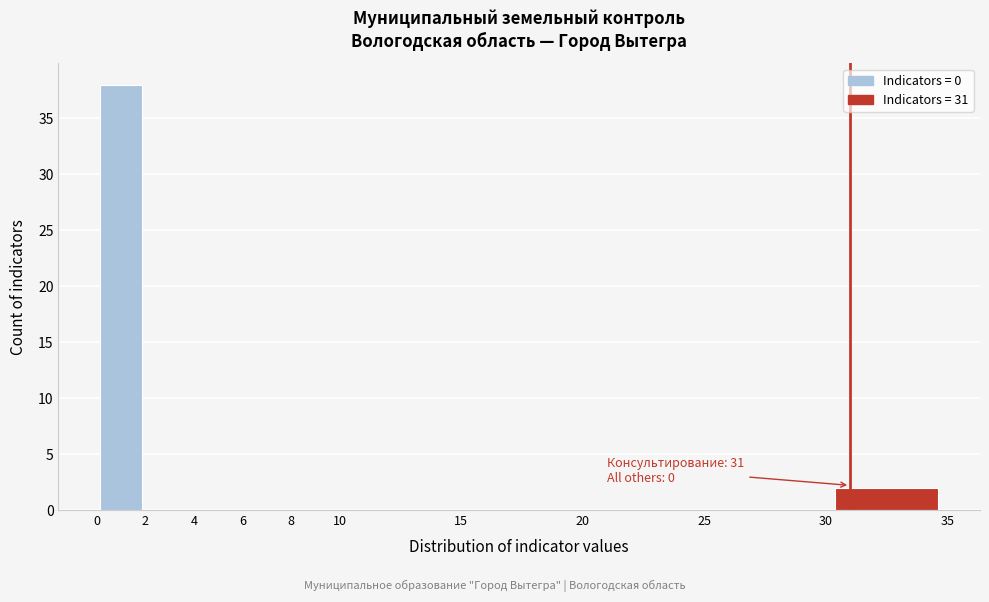

Over which range of the x-axis is the bar tallest?

0 to 2